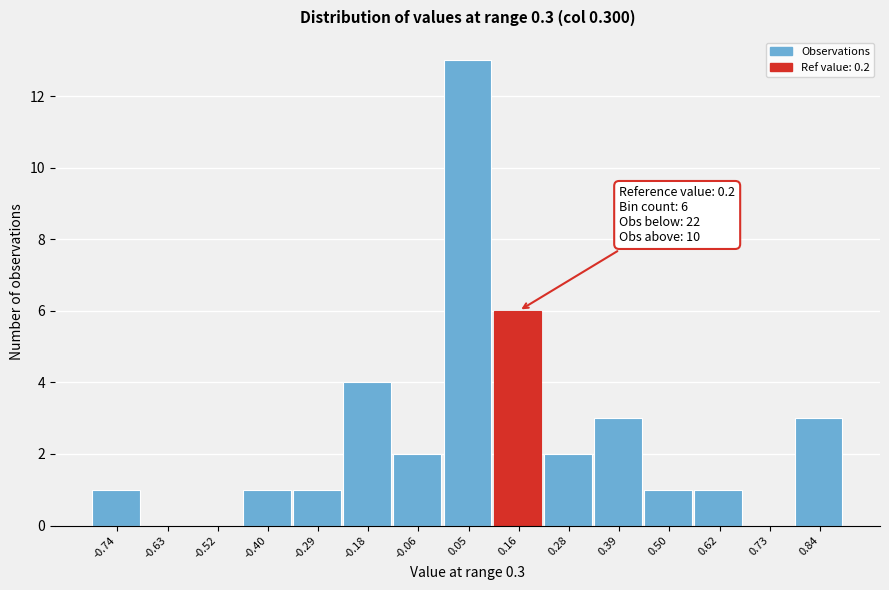

Over which range of the x-axis is the bar tallest?

0.00 to 0.10